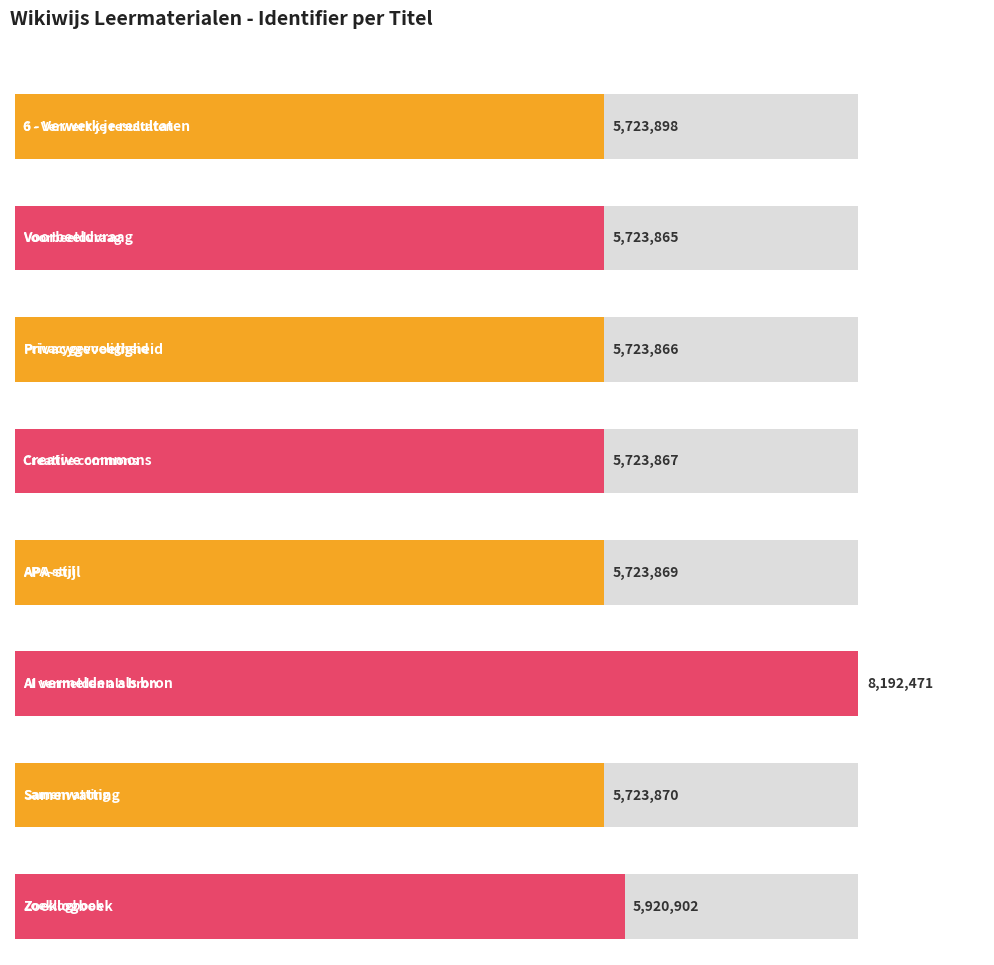

What is the label of the 5th bar from the right?

Creative commons